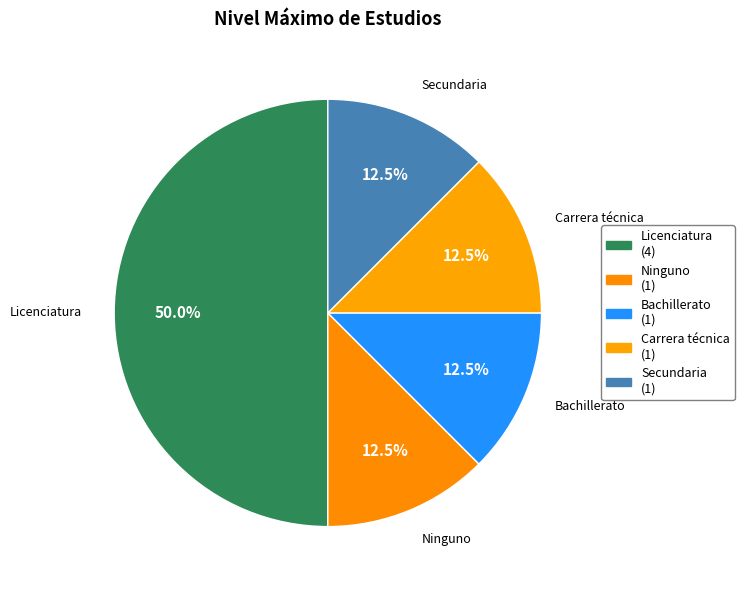

Does Carrera técnica account for over 50% of the chart?

No